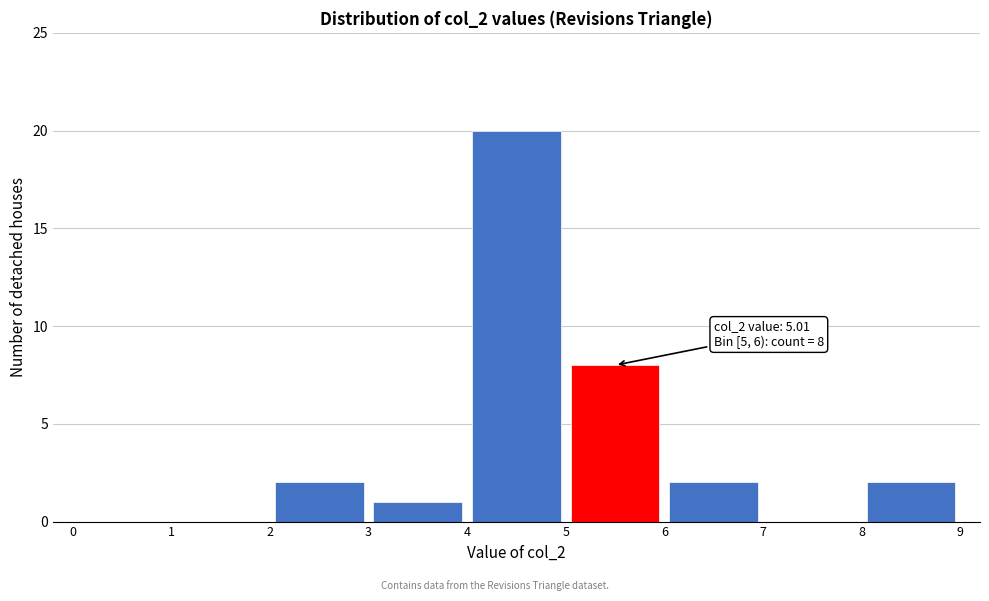

Over which range of the x-axis is the bar tallest?

4 to 5